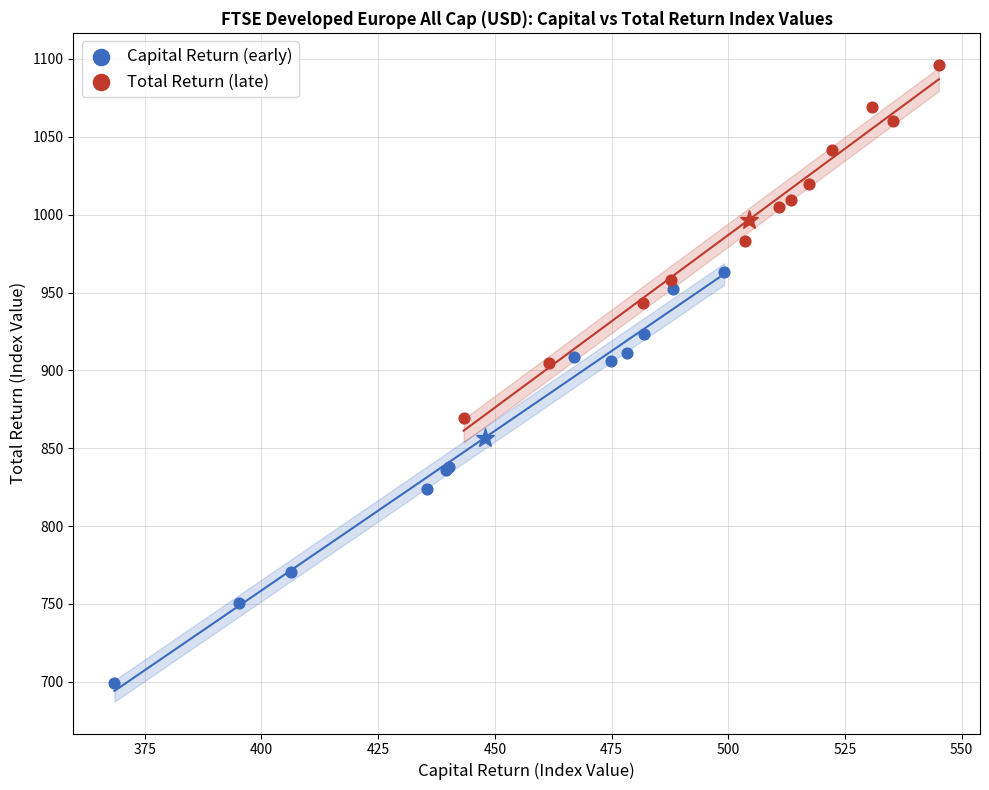

Which series contains the highest Y value?

Total Return (late)